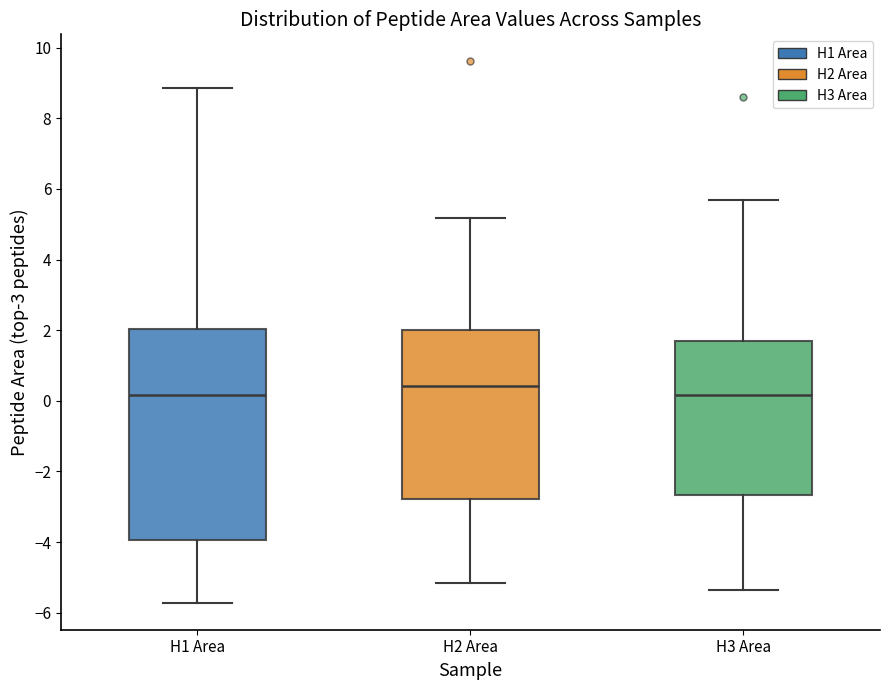

Reading left to right, transcribe this box plot: for each box, give where its median line is, the range the box spans, and where its two whiskers end, as read against the y-axis. The values are not printed on the chart, so give them approximately, as read against the axis.

H1 Area: median 0.2, box -4.0 to 2.0, whiskers -5.8 to 8.8
H2 Area: median 0.4, box -2.8 to 2.0, whiskers -5.2 to 5.2
H3 Area: median 0.2, box -2.6 to 1.8, whiskers -5.4 to 5.6